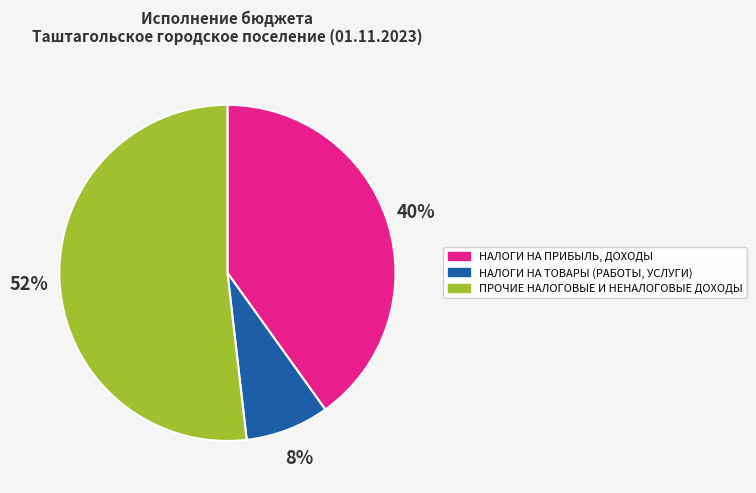

Does any single category account for the majority?

Yes